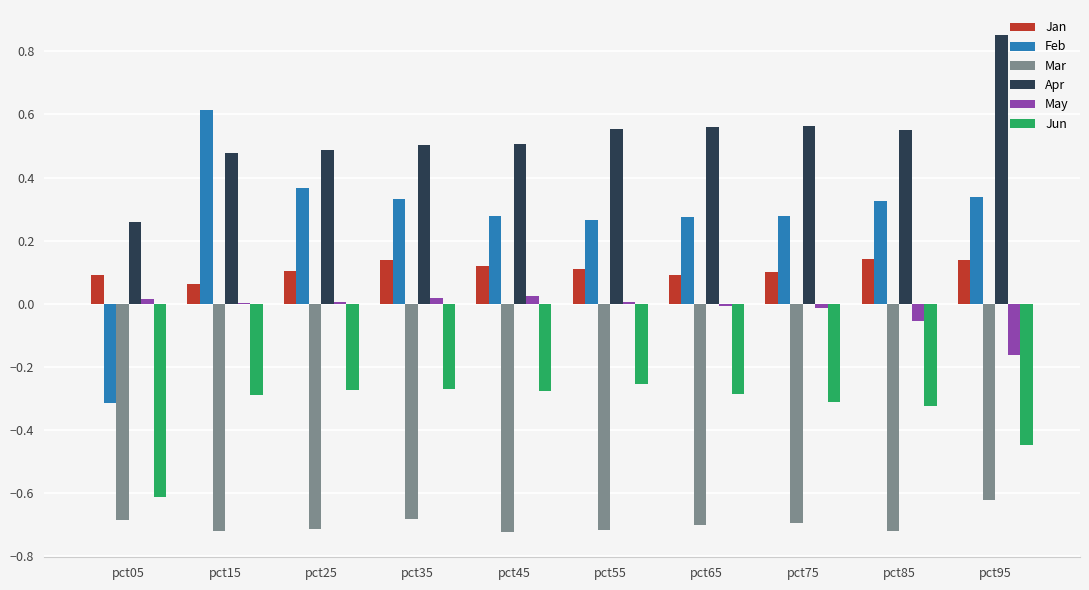

Is the value of Jun at pct05 greater than the value of Feb at pct25?

No